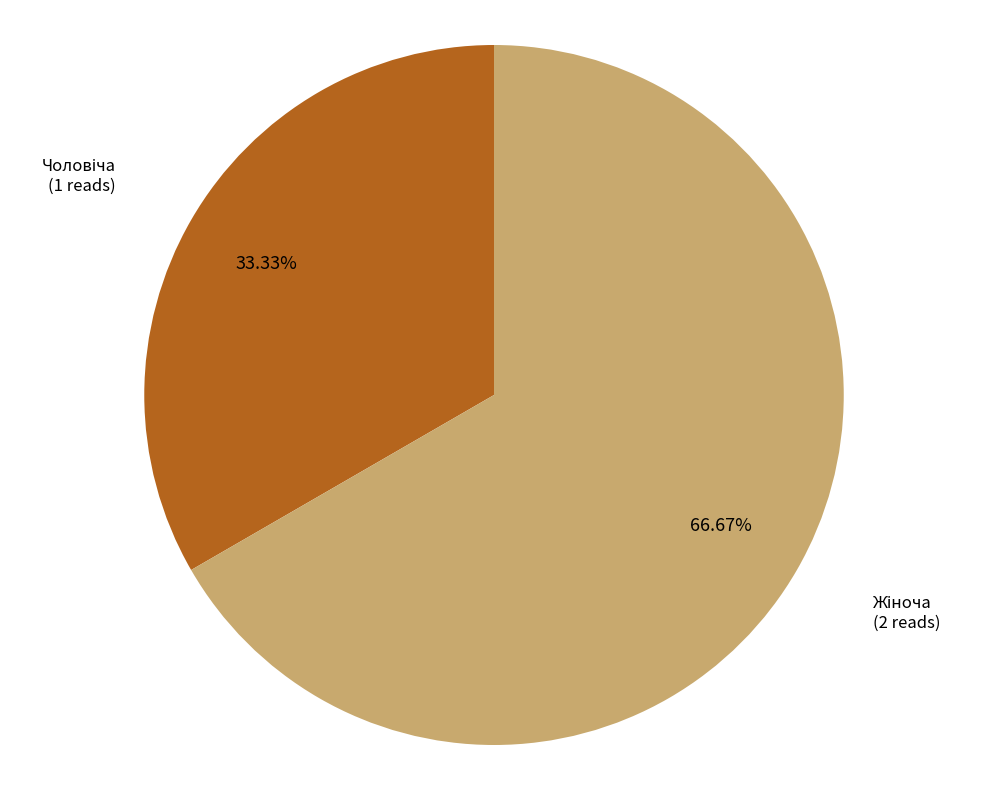

Is there a majority slice in this chart?

Yes